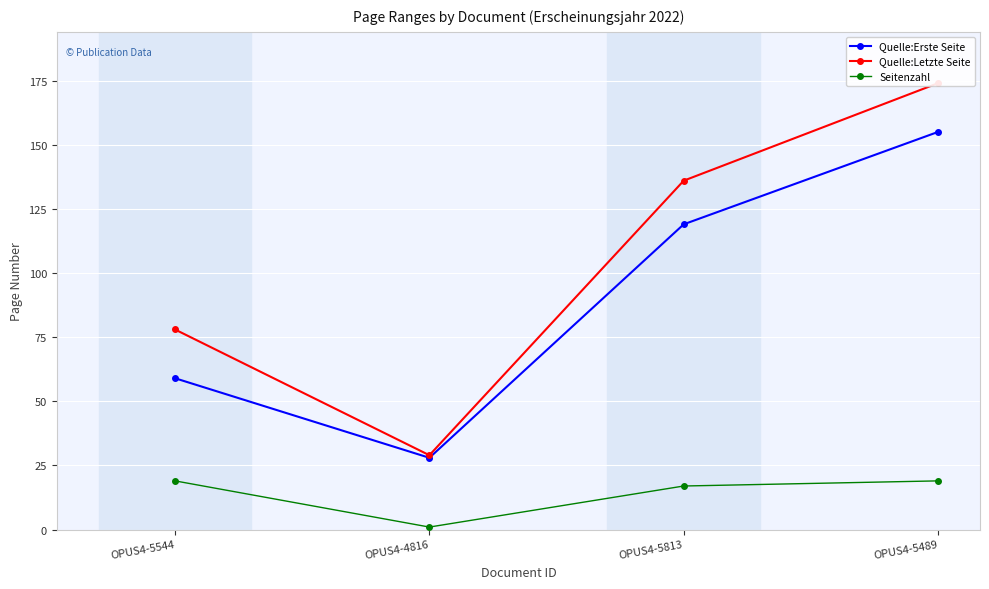

True or false: Quelle:Erste Seite has more than 1 interior local peaks.

False